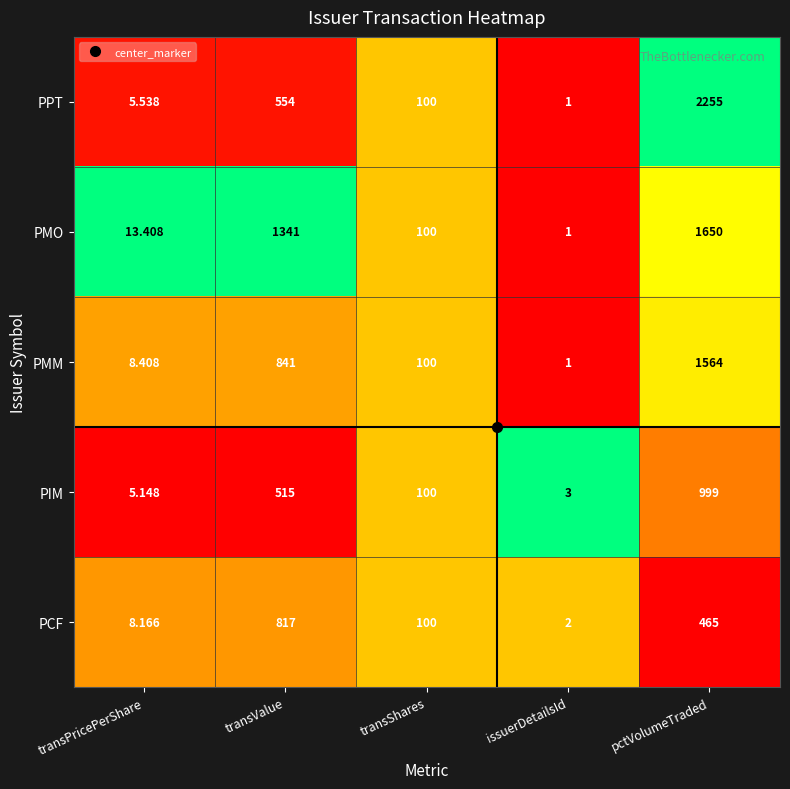

Which category has the lowest value across all series?

issuerDetailsId